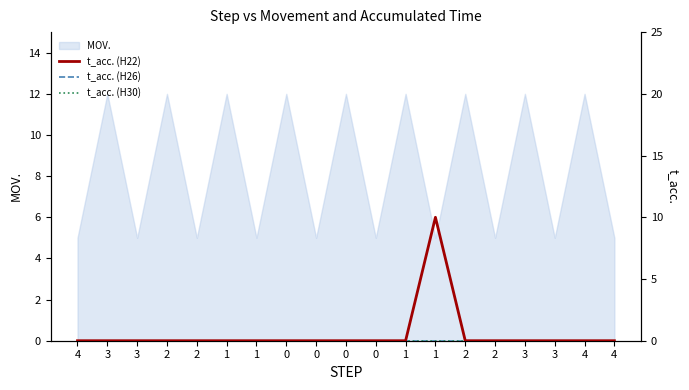

Between 3 and 4, which is larger?

3